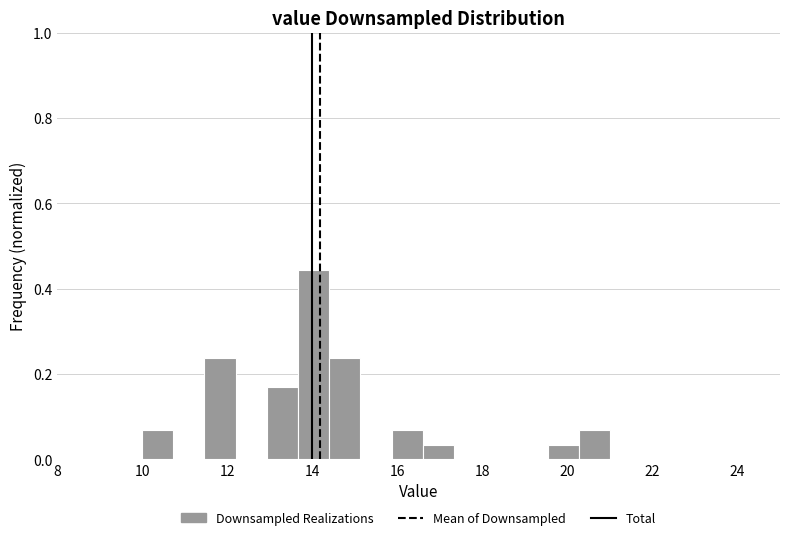

Read against the x-axis, roughly where is the centre of the tallest bar?

14.0